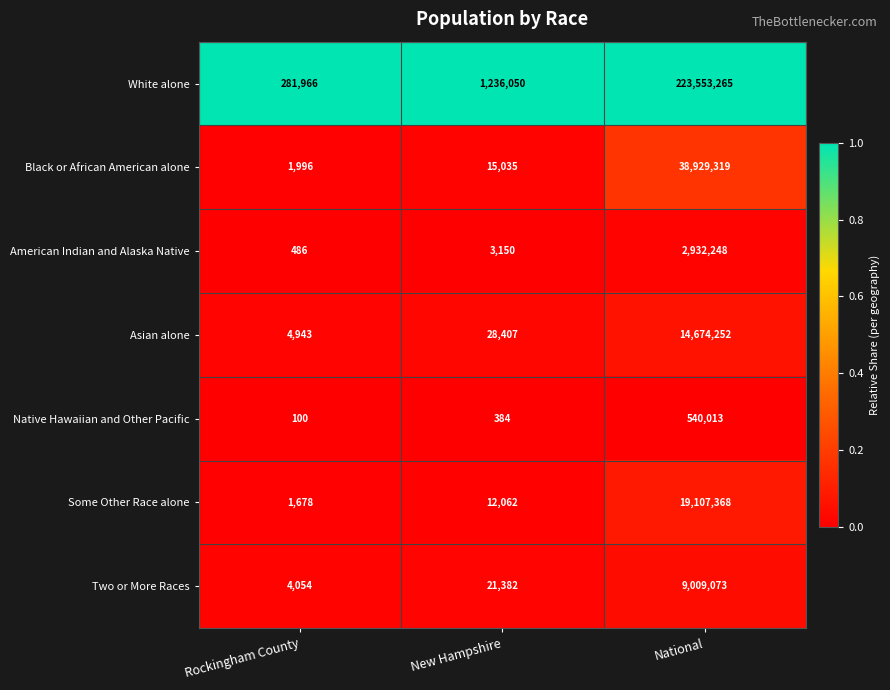

Which series has the widest spread of values?

White alone